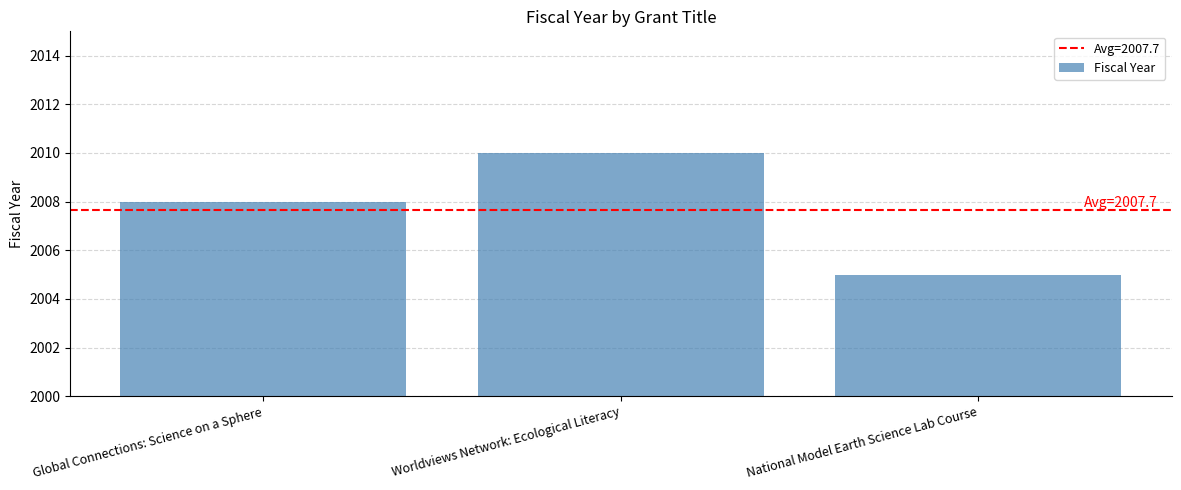

What position from the left is Worldviews Network: Ecological Literacy?

2